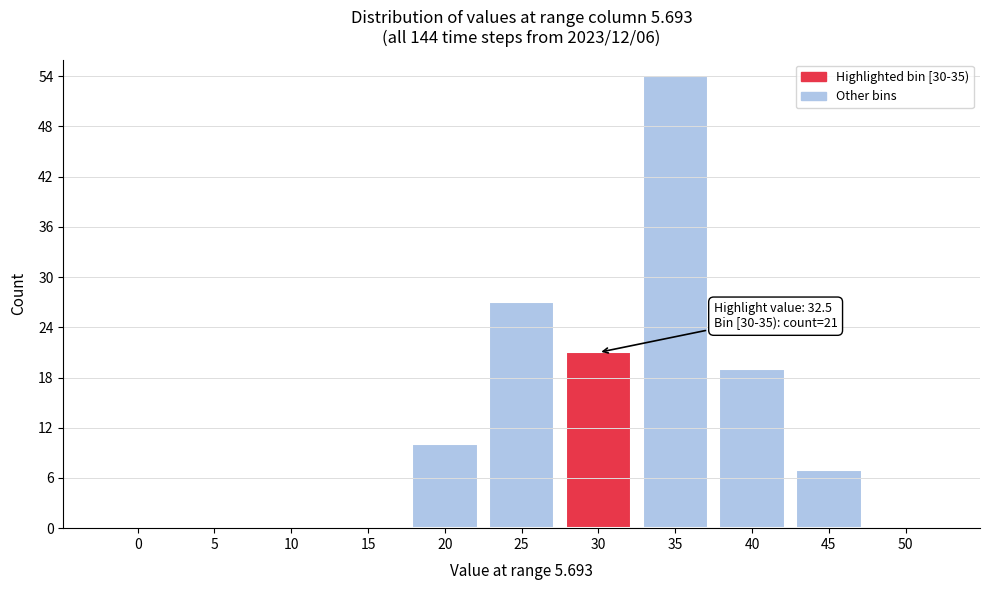

Reading left to right, transcribe all the data shown in this chart.

0=0	5=0	10=0	15=0	20=10	25=27	30=21	35=54	40=19	45=7	50=0